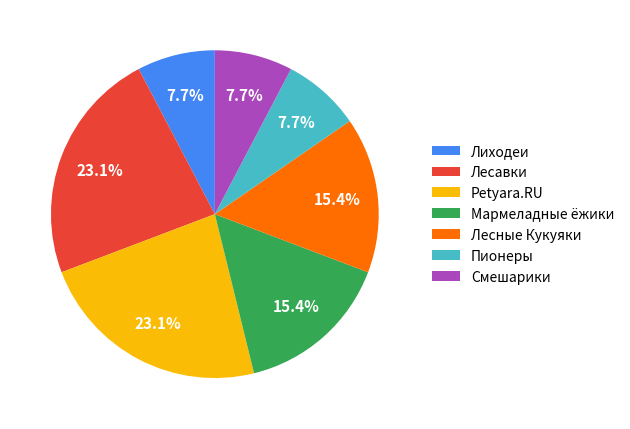

To the nearest percent, what is the difference between the largest and smallest slice percentages?

15%